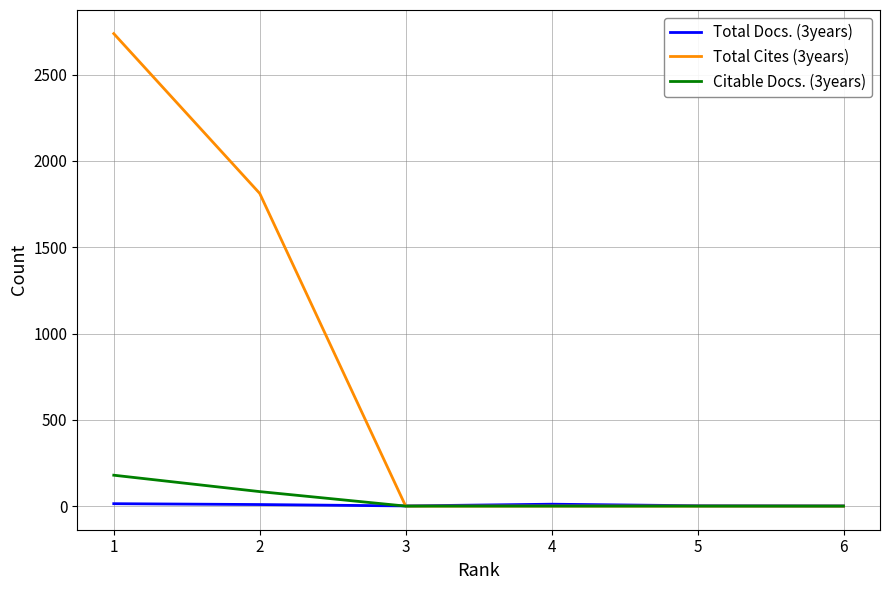

Which series has the largest total across all categories?

Total Cites (3years)